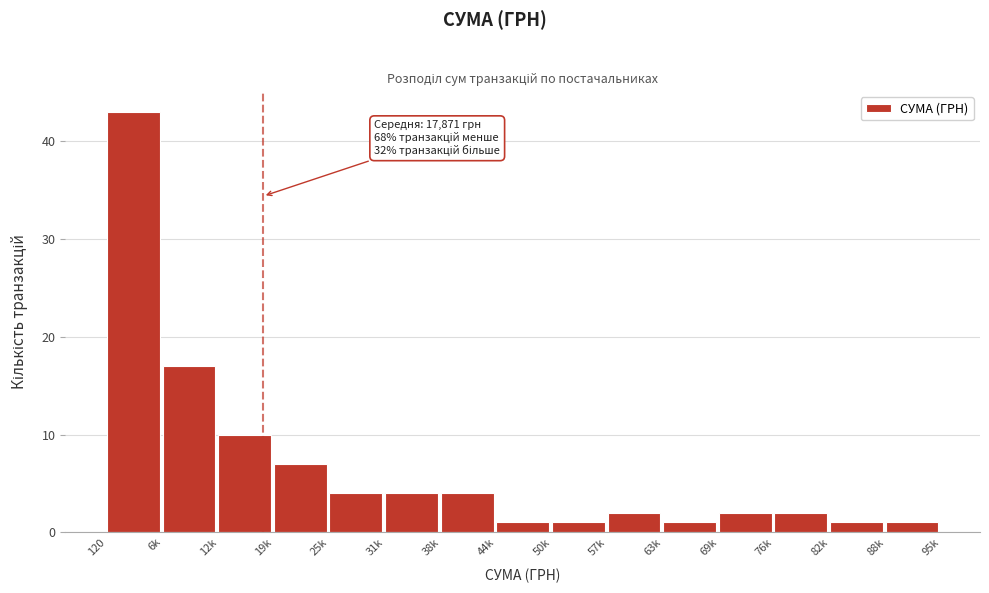

Reading left to right, transcribe all the data shown in this chart.

43	17	10	7	4	4	4	1	1	2	1	2	2	1	1